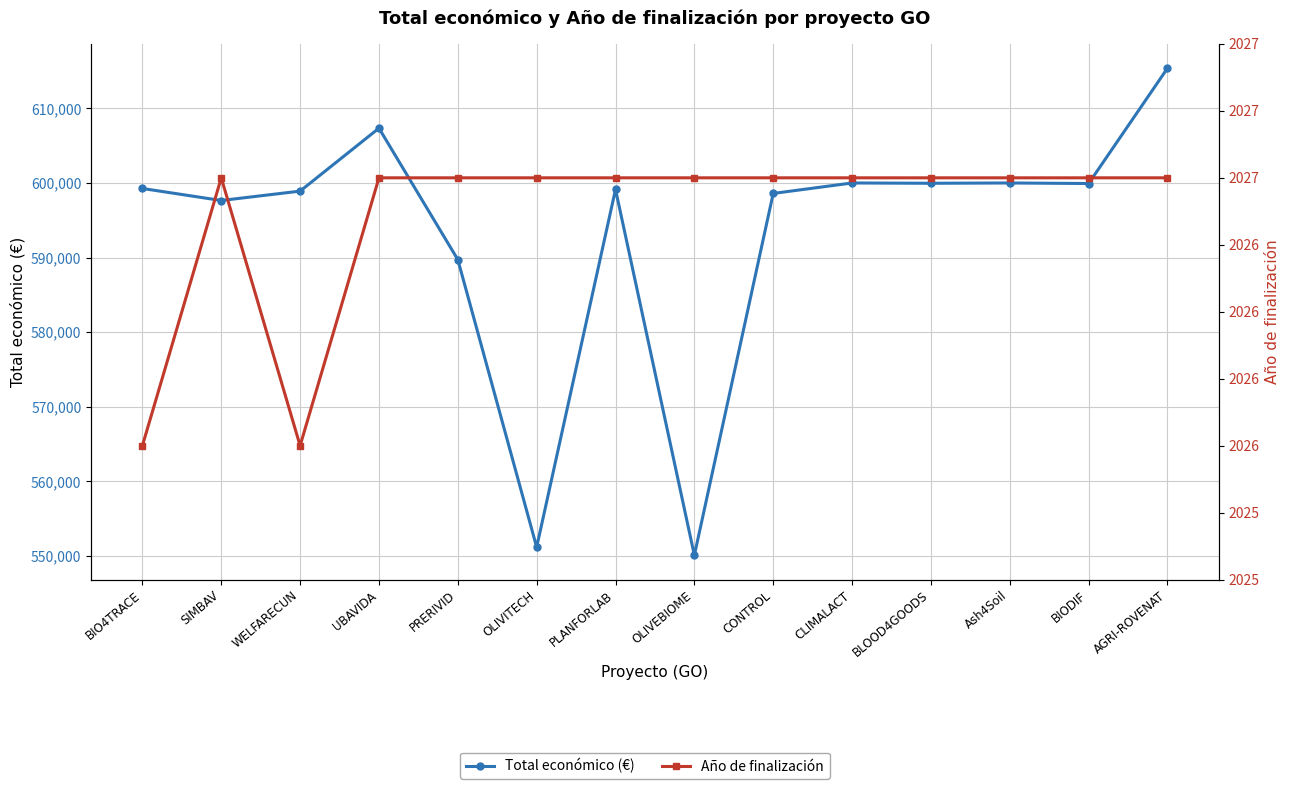

At which category is the sum across all series the highest?

AGRI-ROVENAT